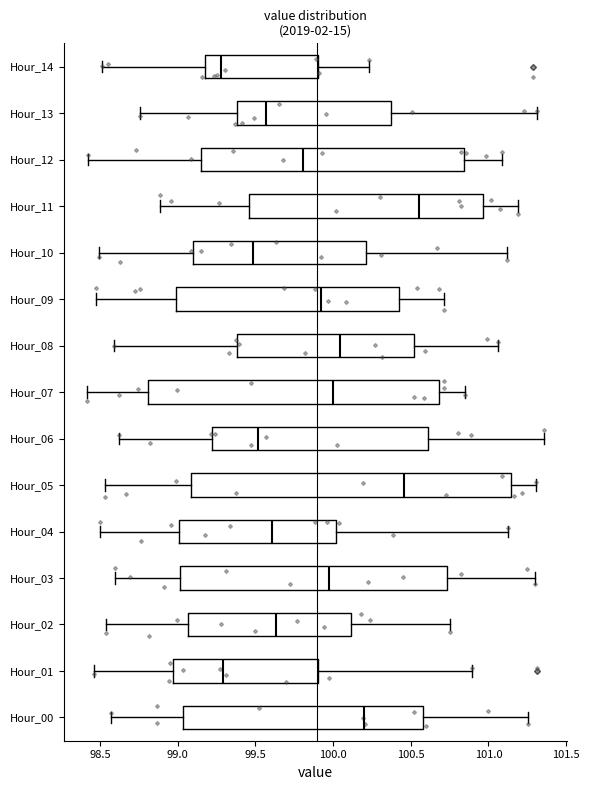

Reading bottom to top, transcribe this box plot: for each box, give where its median line is, the range the box spans, and where its two whiskers end, as read against the x-axis. The values are not printed on the chart, so give them approximately, as read against the axis.

Hour_00: median 100.20, box 99.05 to 100.60, whiskers 98.55 to 101.25
Hour_01: median 99.30, box 98.95 to 99.90, whiskers 98.45 to 100.90
Hour_02: median 99.65, box 99.05 to 100.10, whiskers 98.55 to 100.75
Hour_03: median 99.95, box 99.00 to 100.75, whiskers 98.60 to 101.30
Hour_04: median 99.60, box 99.00 to 100.00, whiskers 98.50 to 101.15
Hour_05: median 100.45, box 99.10 to 101.15, whiskers 98.55 to 101.30
Hour_06: median 99.50, box 99.20 to 100.60, whiskers 98.60 to 101.35
Hour_07: median 100.00, box 98.80 to 100.70, whiskers 98.40 to 100.85
Hour_08: median 100.05, box 99.40 to 100.50, whiskers 98.60 to 101.05
Hour_09: median 99.90, box 99.00 to 100.45, whiskers 98.50 to 100.70
Hour_10: median 99.50, box 99.10 to 100.20, whiskers 98.50 to 101.10
Hour_11: median 100.55, box 99.45 to 100.95, whiskers 98.90 to 101.20
Hour_12: median 99.80, box 99.15 to 100.85, whiskers 98.40 to 101.10
Hour_13: median 99.55, box 99.40 to 100.35, whiskers 98.75 to 101.30
Hour_14: median 99.30, box 99.20 to 99.90, whiskers 98.50 to 100.25